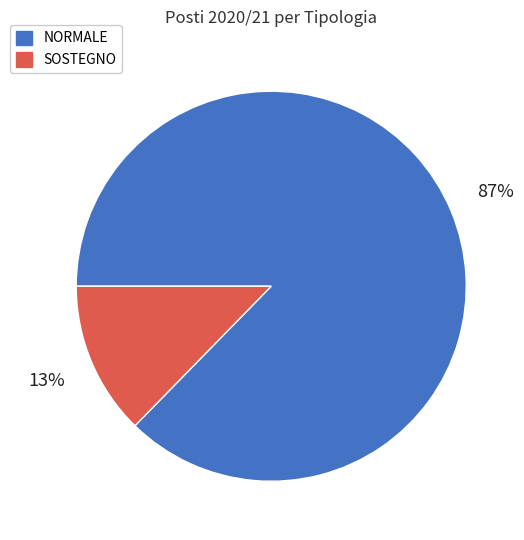

Which has a higher value, SOSTEGNO or NORMALE?

NORMALE